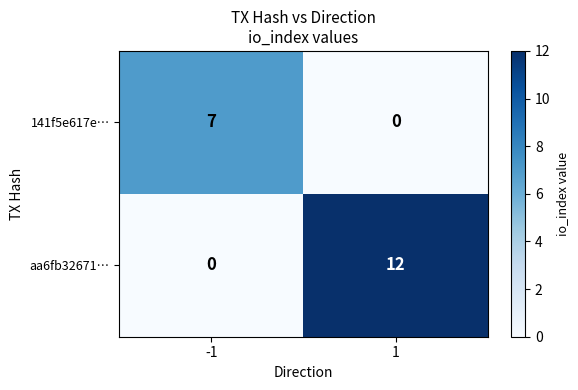

What is the difference between the aa6fb32671… values at 1 and -1?

12